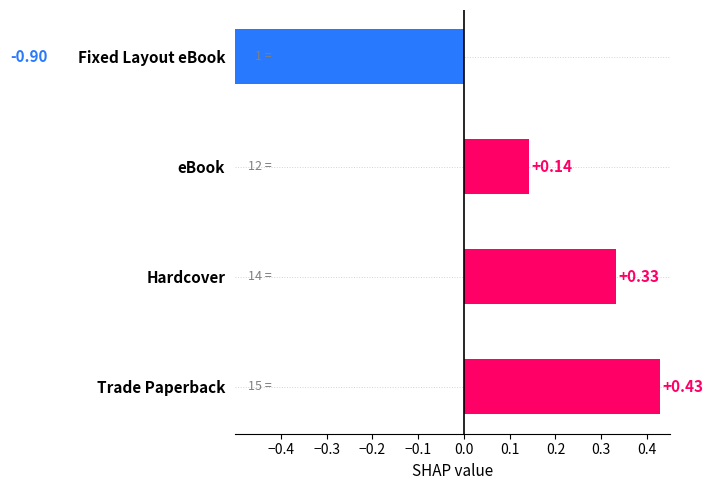

What is the greatest value displayed?

0.4